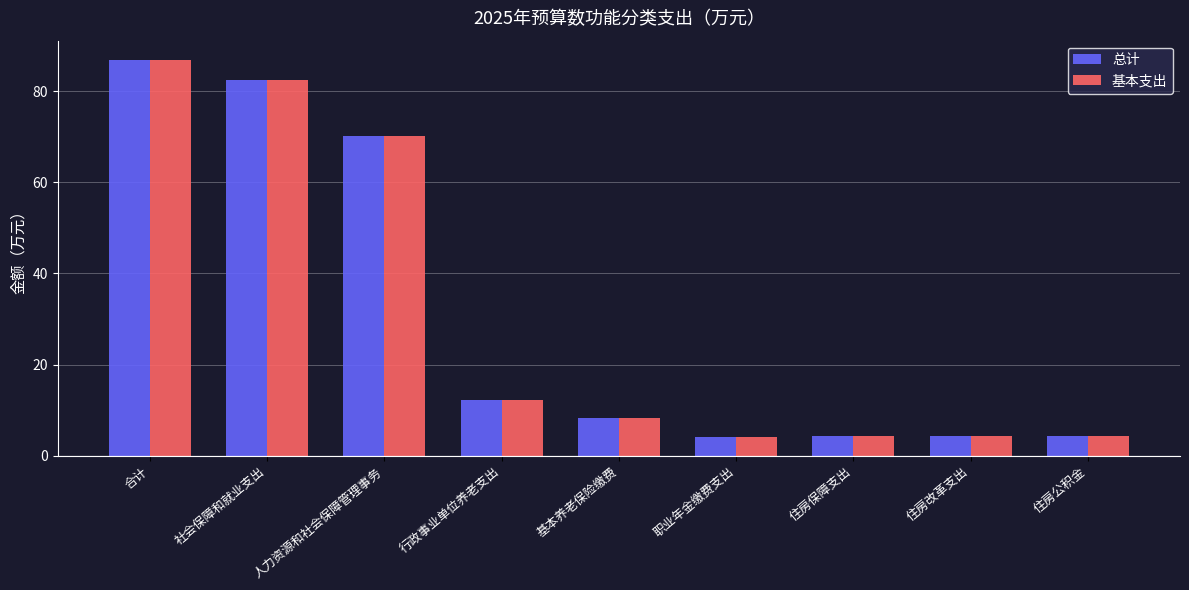

What is the total value across all series at 住房改革支出?

8.5